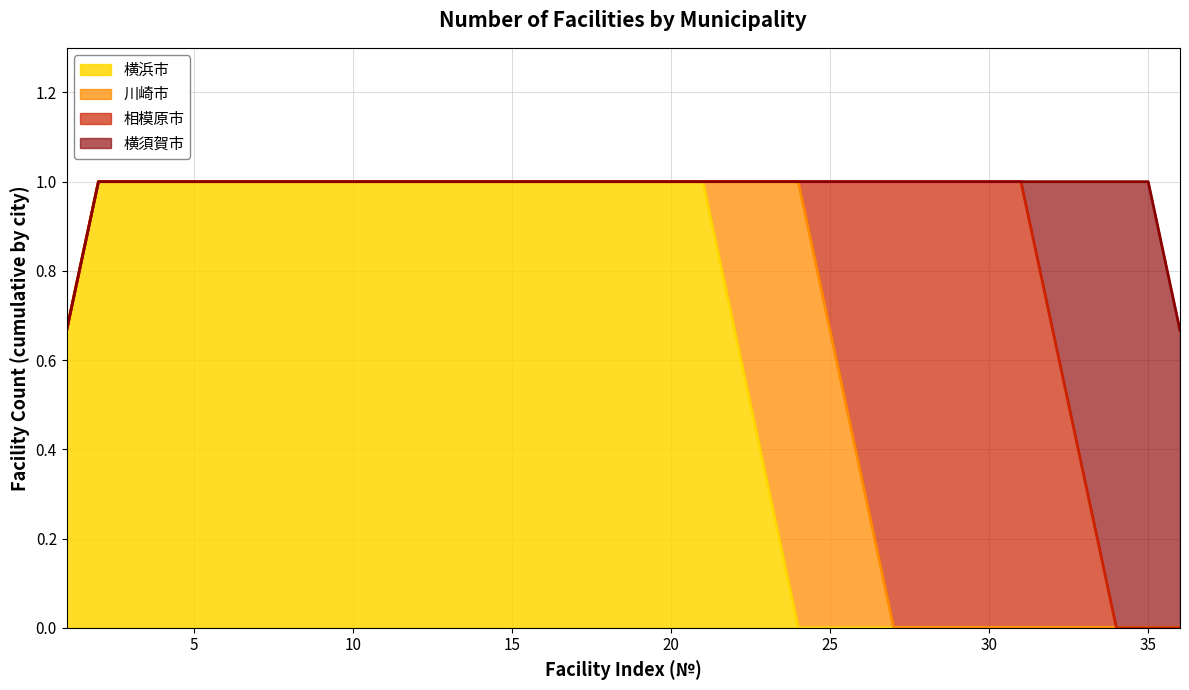

At how many categories does at least one series exceed 0?

36